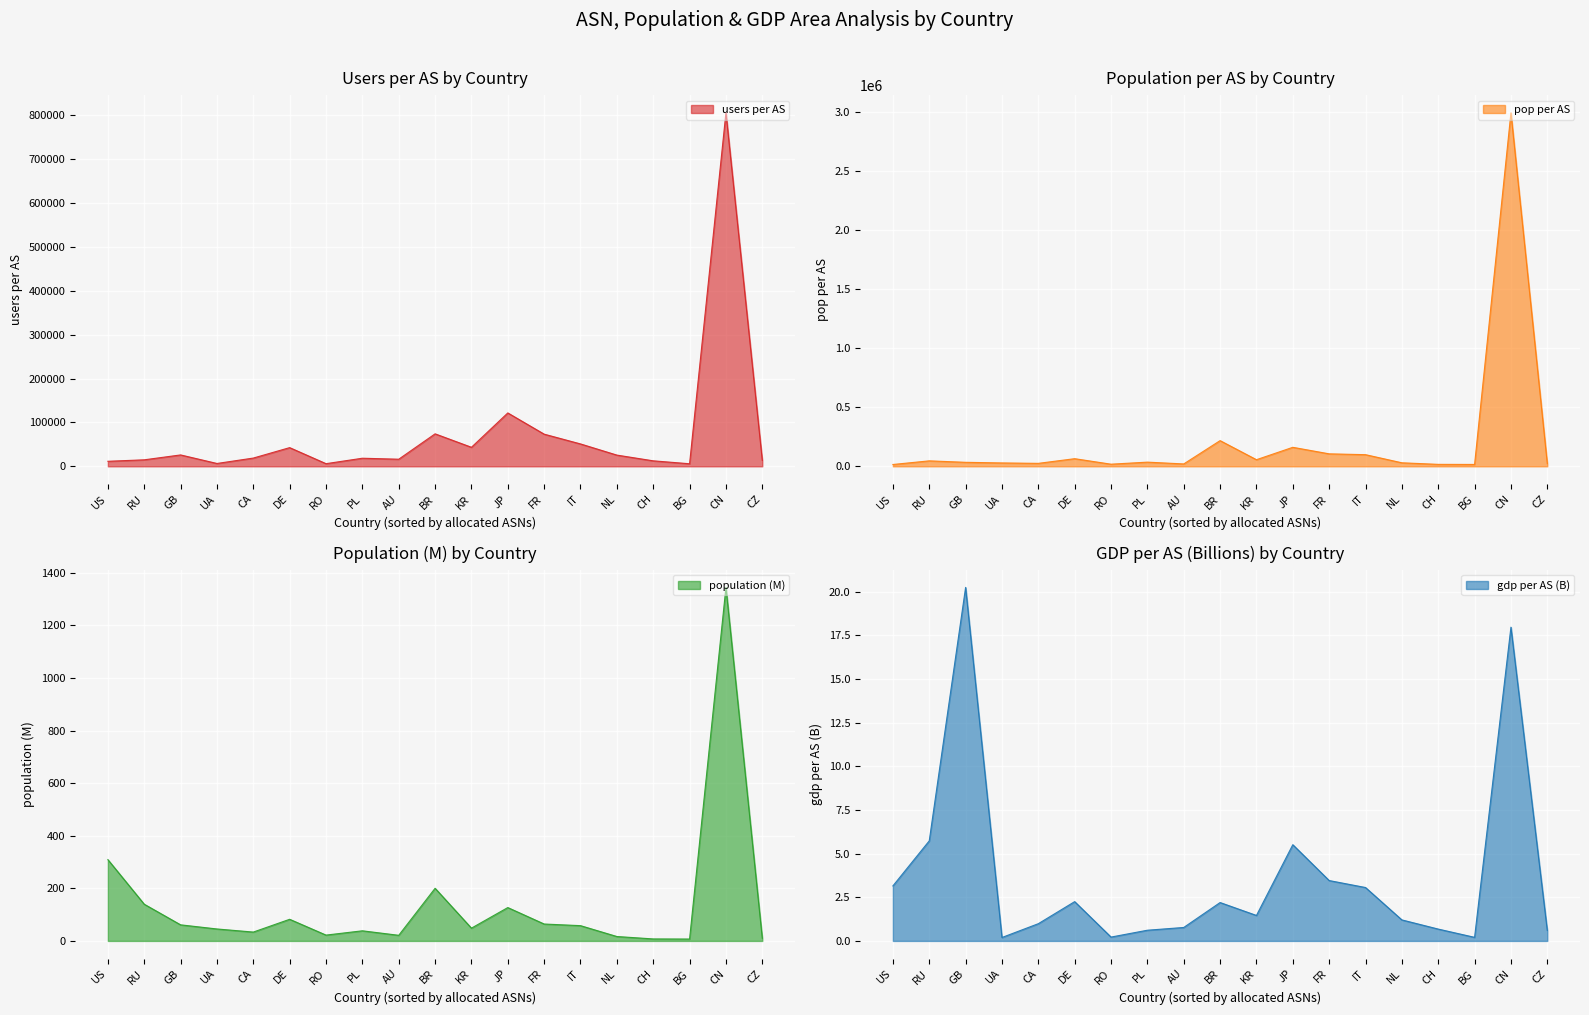

Is the value of population (M) at CZ greater than the value of users per AS at CA?

No